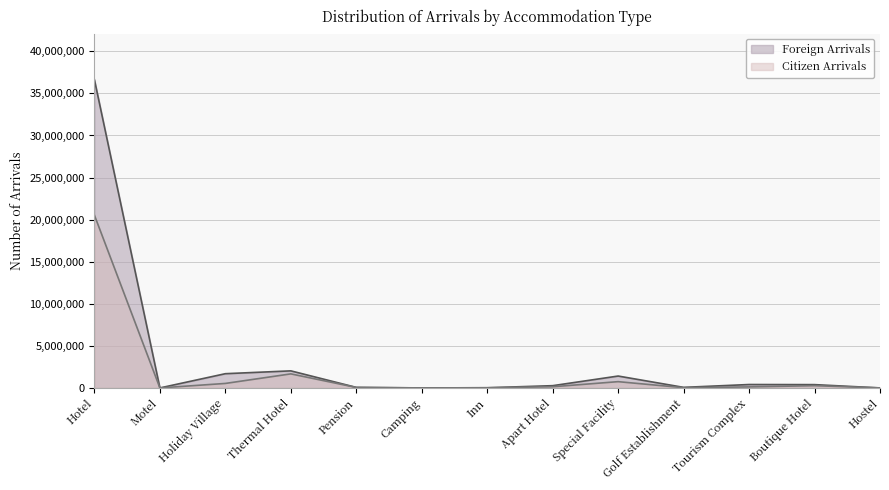

Reading left to right, extract all data points from this chart.

Foreign Arrivals: Hotel=36623345	Motel=4080	Holiday Village=1695975	Thermal Hotel=2032278	Pension=68086	Camping=5527	Inn=24792	Apart Hotel=272718	Special Facility=1417378	Golf Establishment=71354	Tourism Complex=409449	Boutique Hotel=396809	Hostel=6496
Citizen Arrivals: Hotel=20526432	Motel=4008	Holiday Village=538403	Thermal Hotel=1673990	Pension=61252	Camping=4952	Inn=23721	Apart Hotel=144346	Special Facility=750154	Golf Establishment=31244	Tourism Complex=125434	Boutique Hotel=273529	Hostel=5531